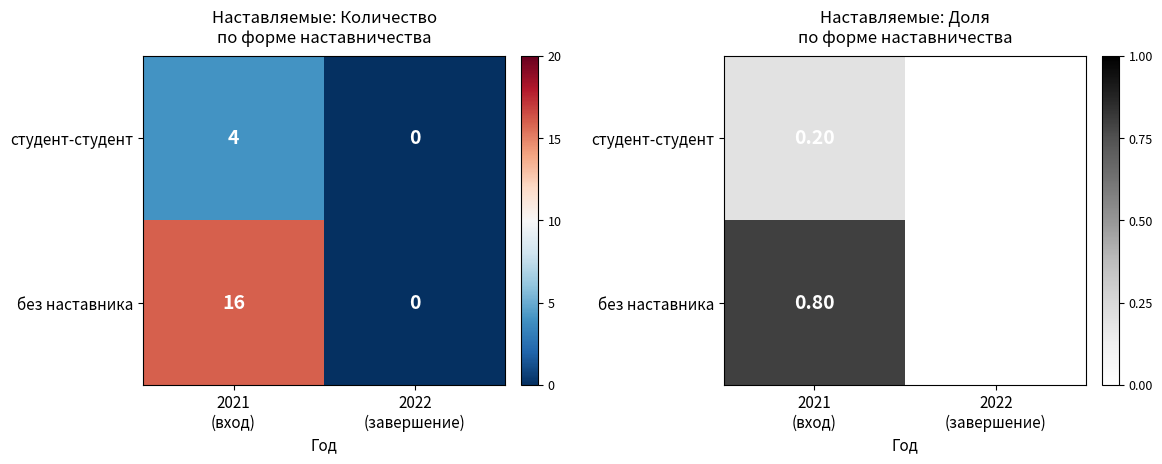

List the series in order of their peak value, highest first.

без наставника, студент-студент